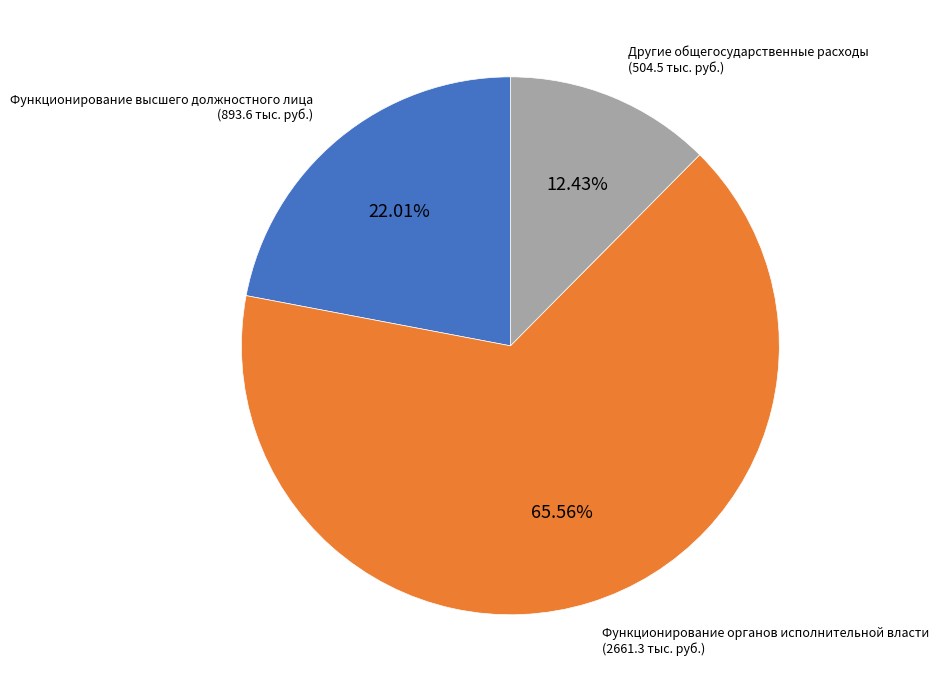

Combined, do Функционирование органов исполнительной власти and Функционирование высшего должностного лица account for over 50%?

Yes